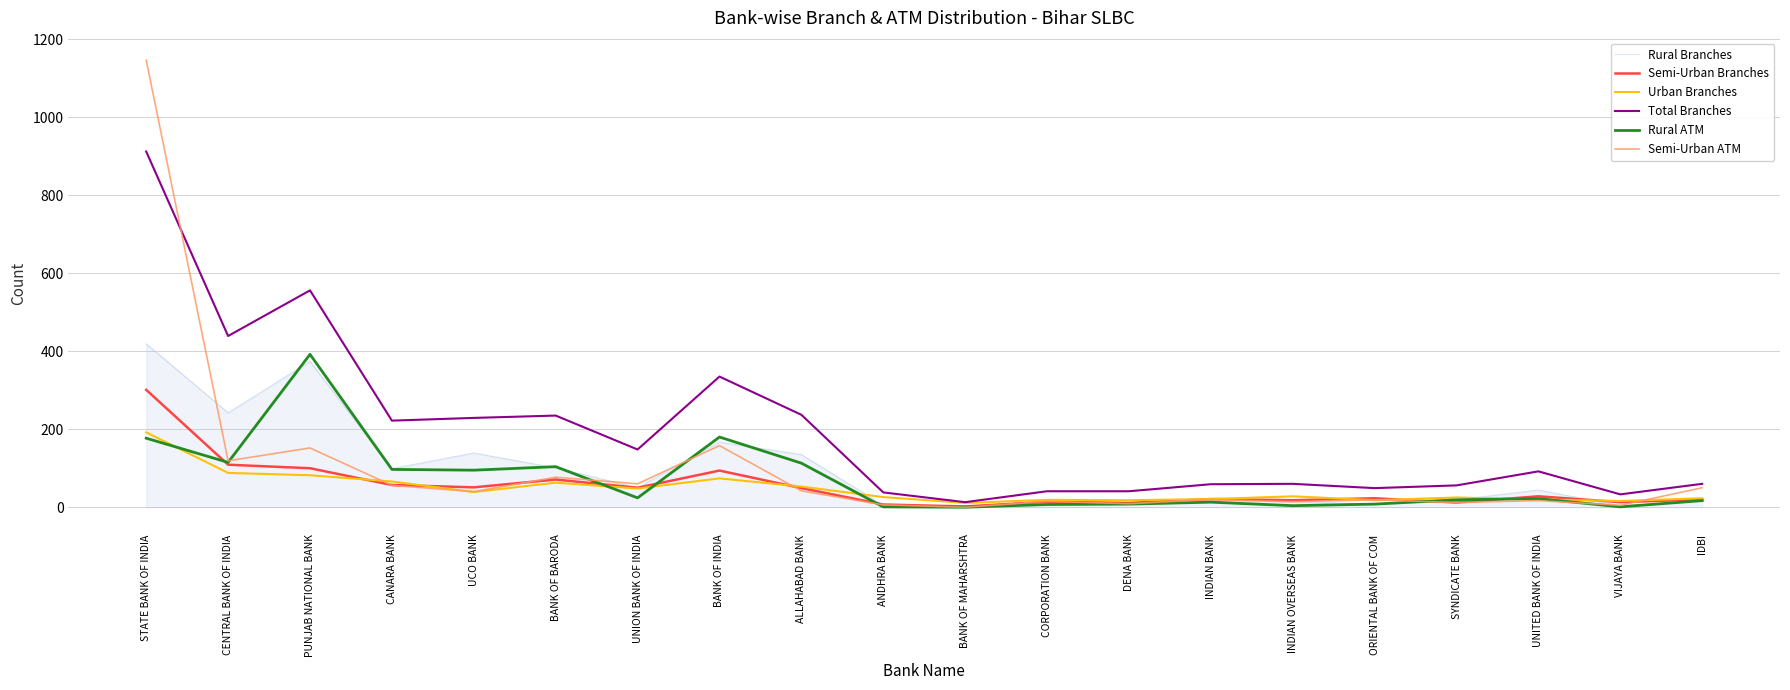

What is the highest value of the Urban Branches series?

192